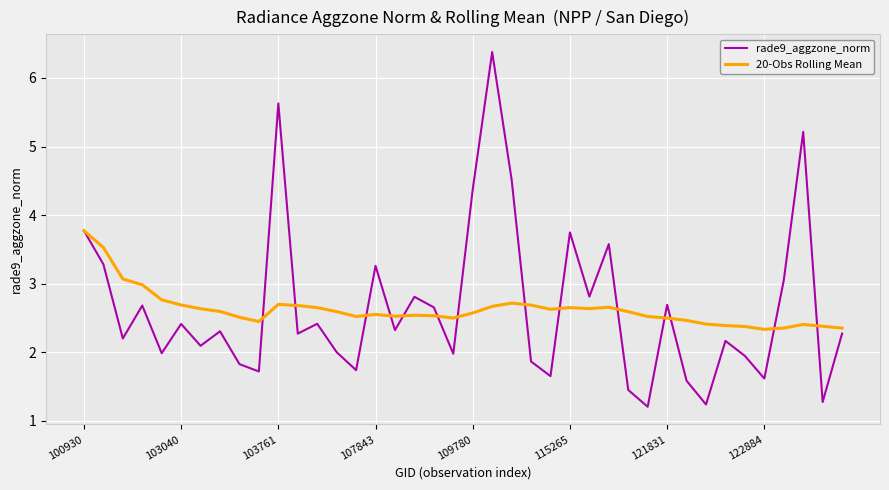

What is the maximum value shown in the chart?

6.4